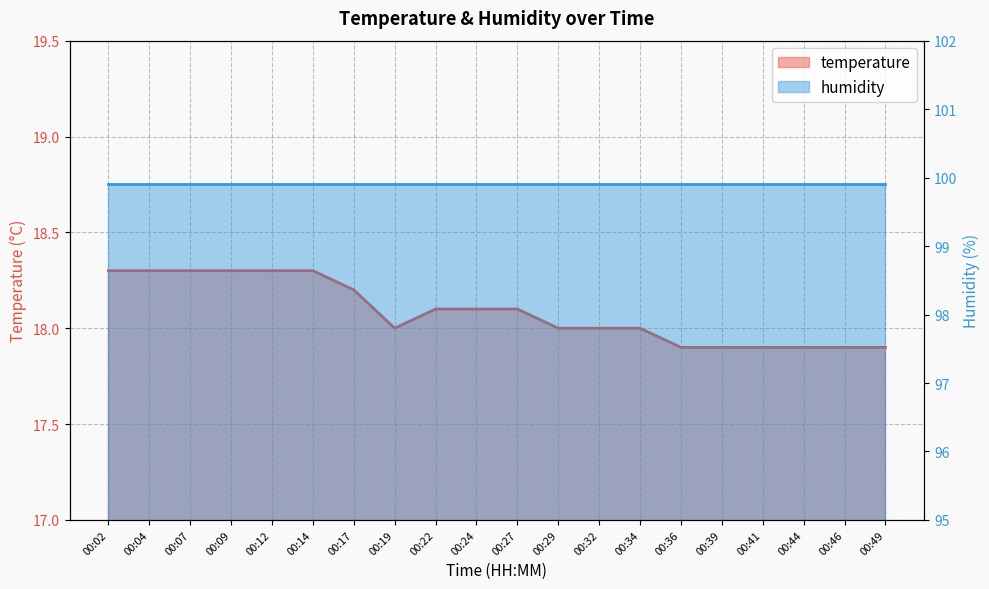

What is the approximate value at 00:12?

18.3